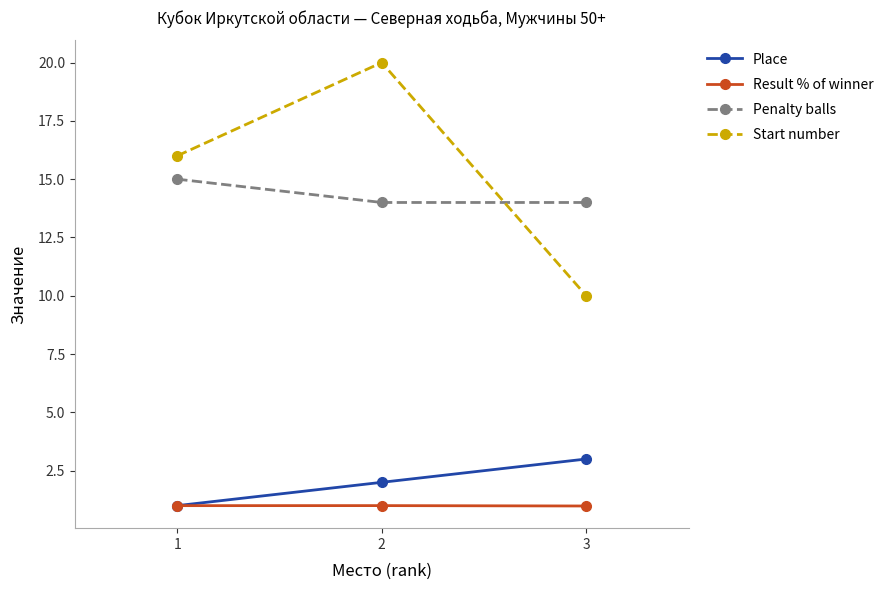

Is the value of Penalty balls at 1 greater than the value of Place at 1?

Yes